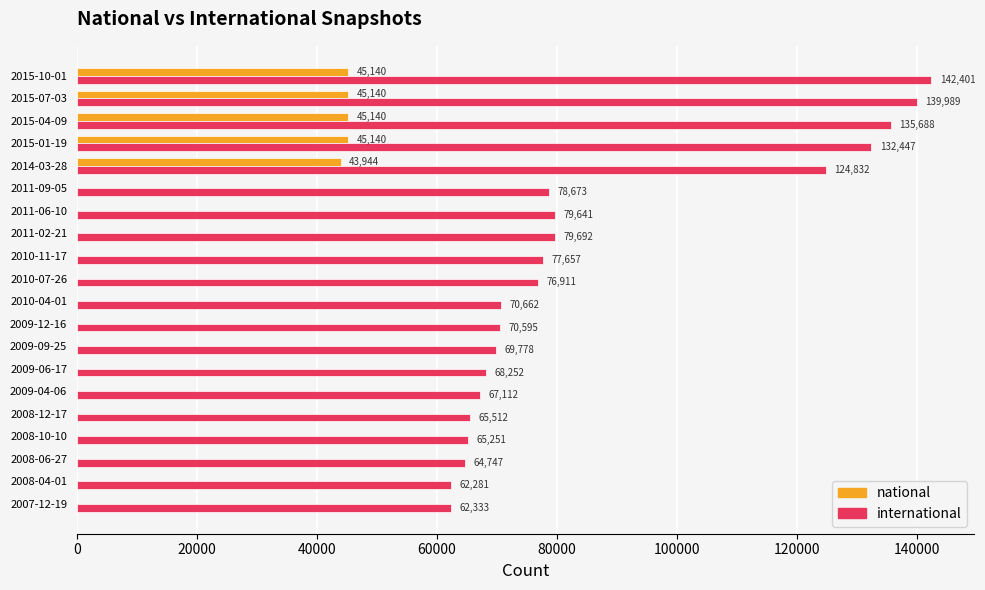

Where is international nearest to the value 102341?

2014-03-28